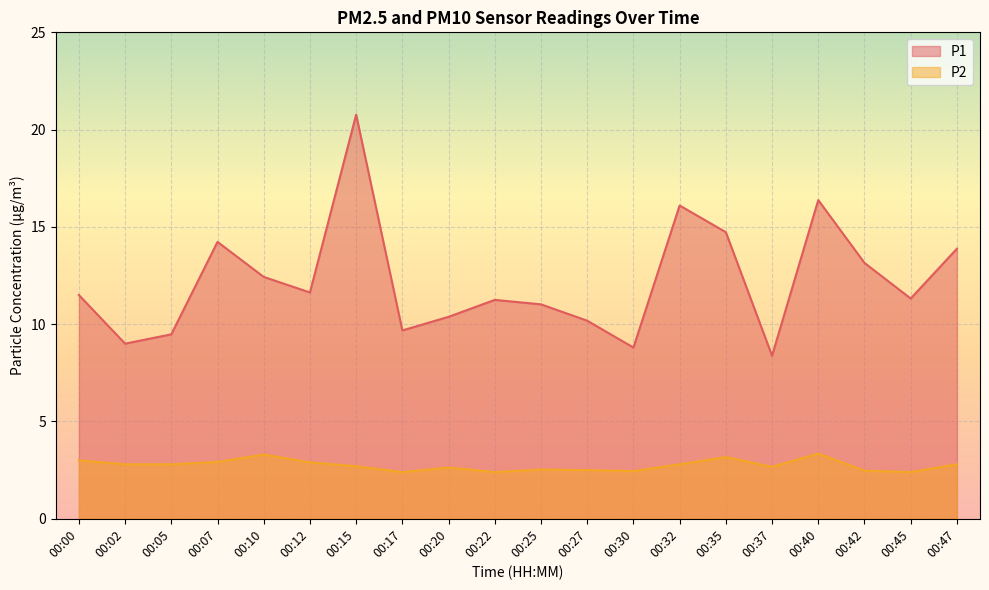

Reading left to right, extract all data points from this chart.

P1: 11.5	9.0	9.5	14.2	12.4	11.6	20.8	9.7	10.4	11.2	11.0	10.2	8.8	16.1	14.7	8.4	16.4	13.2	11.3	13.9
P2: 3.0	2.8	2.8	2.9	3.3	2.9	2.7	2.4	2.6	2.4	2.5	2.5	2.5	2.8	3.2	2.7	3.4	2.5	2.4	2.8